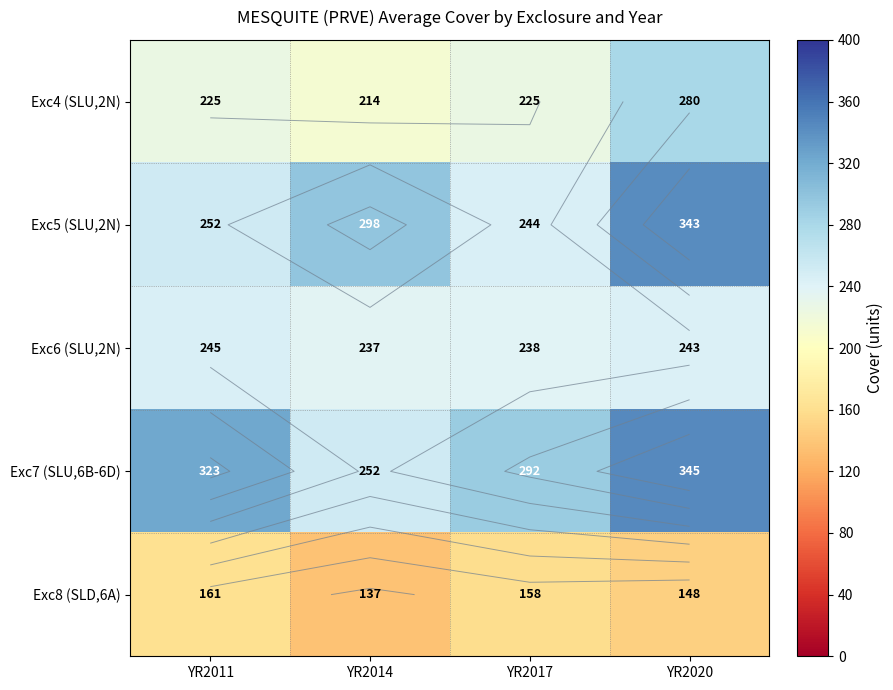

Rank the series at YR2020 from lowest to highest value.

Exc8 (SLD,6A), Exc6 (SLU,2N), Exc4 (SLU,2N), Exc5 (SLU,2N), Exc7 (SLU,6B-6D)